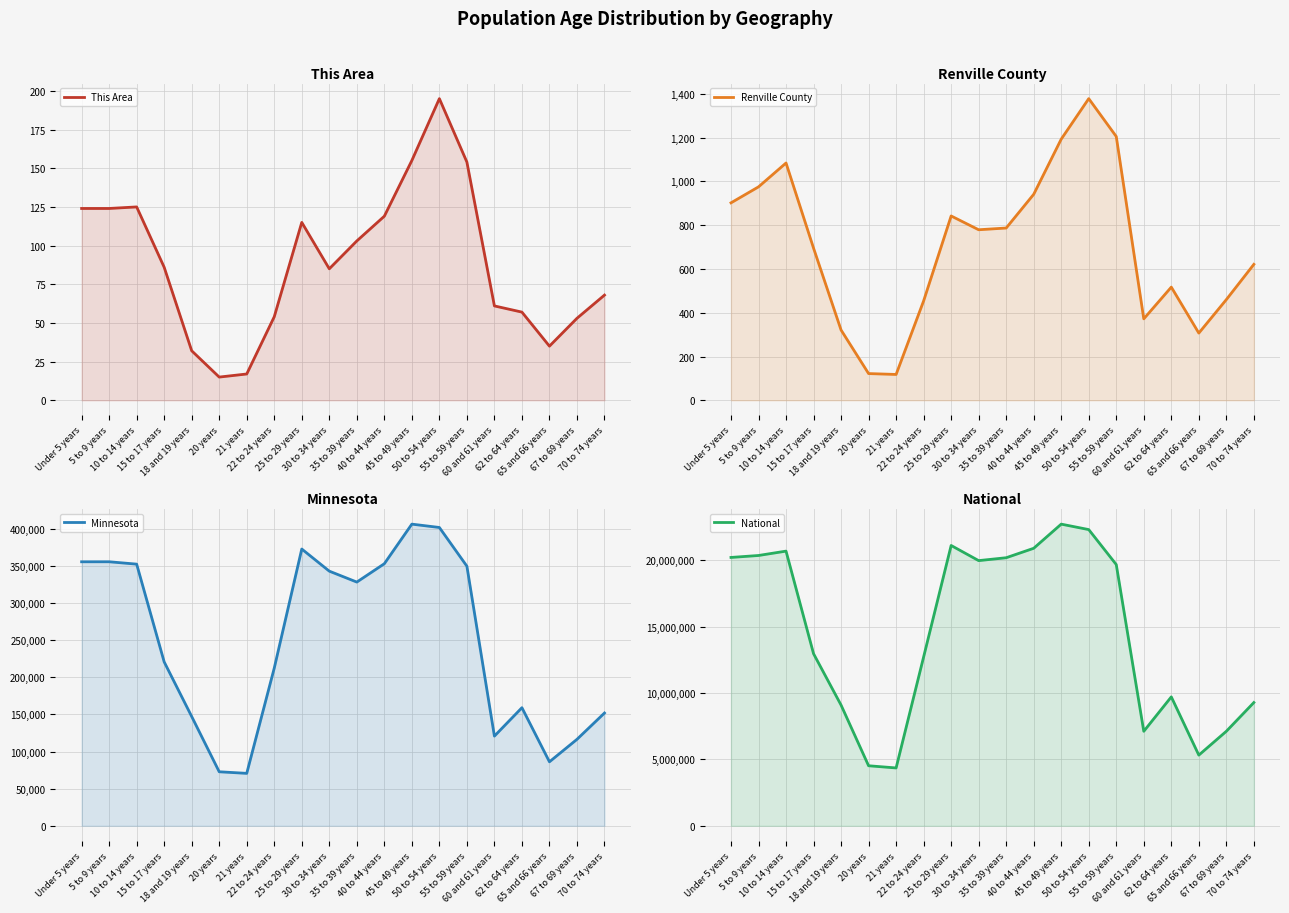

Where is the first local maximum for This Area?

10 to 14 years